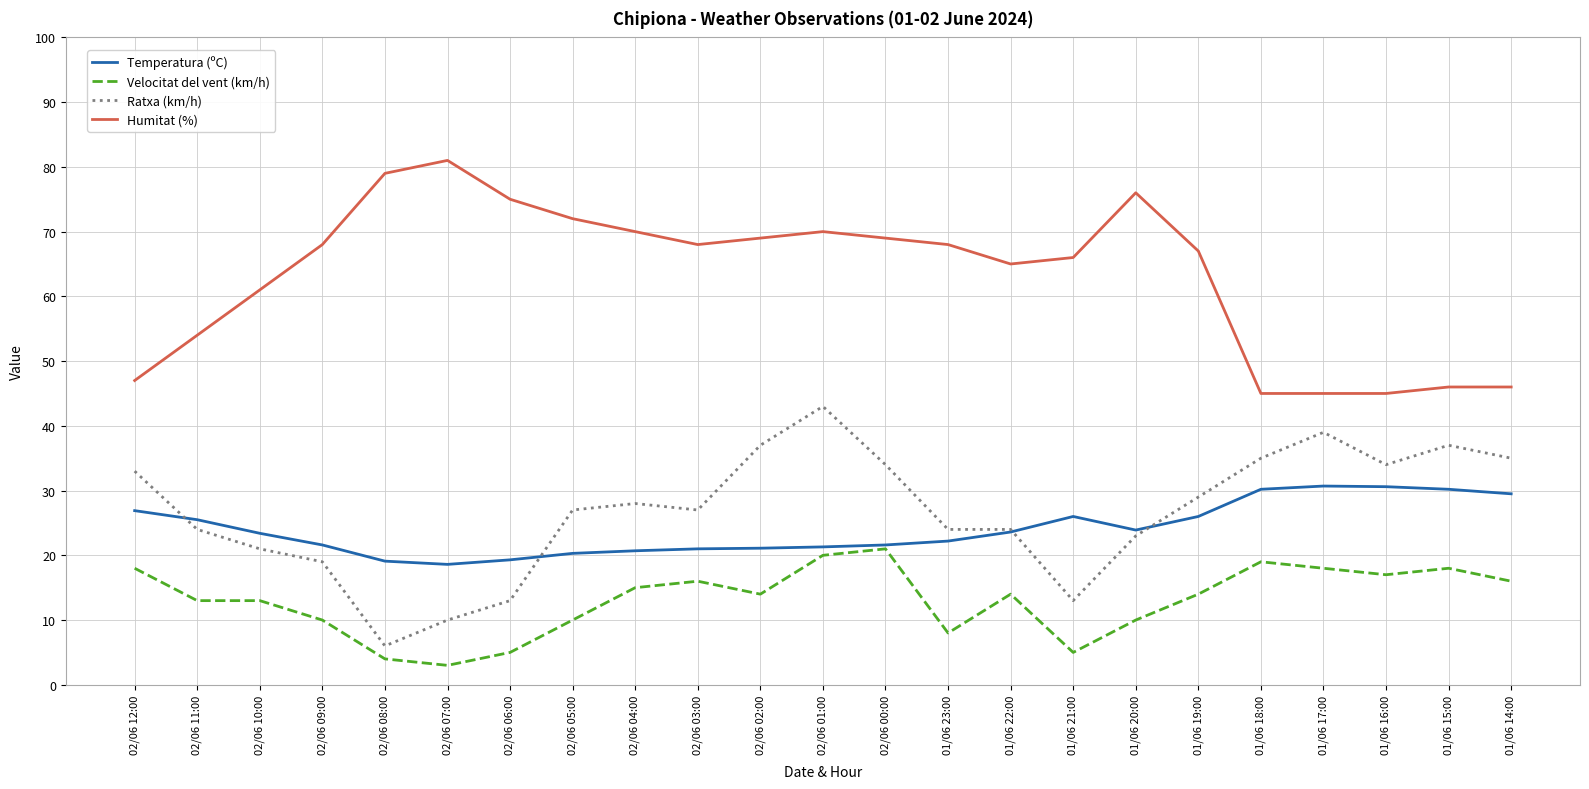

True or false: Velocitat del vent (km/h) and Ratxa (km/h) cross at least once.

False